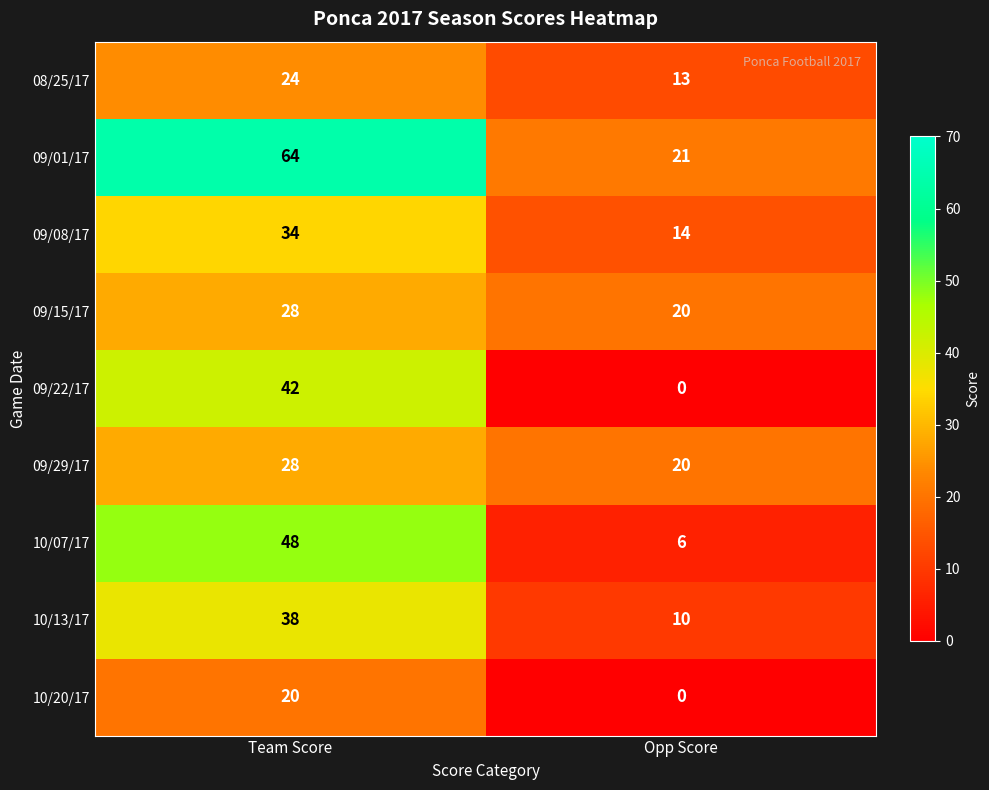

Reading left to right, what are all the values shown in this chart?

08/25/17: Team Score=24	Opp Score=13
09/01/17: Team Score=64	Opp Score=21
09/08/17: Team Score=34	Opp Score=14
09/15/17: Team Score=28	Opp Score=20
09/22/17: Team Score=42	Opp Score=0
09/29/17: Team Score=28	Opp Score=20
10/07/17: Team Score=48	Opp Score=6
10/13/17: Team Score=38	Opp Score=10
10/20/17: Team Score=20	Opp Score=0